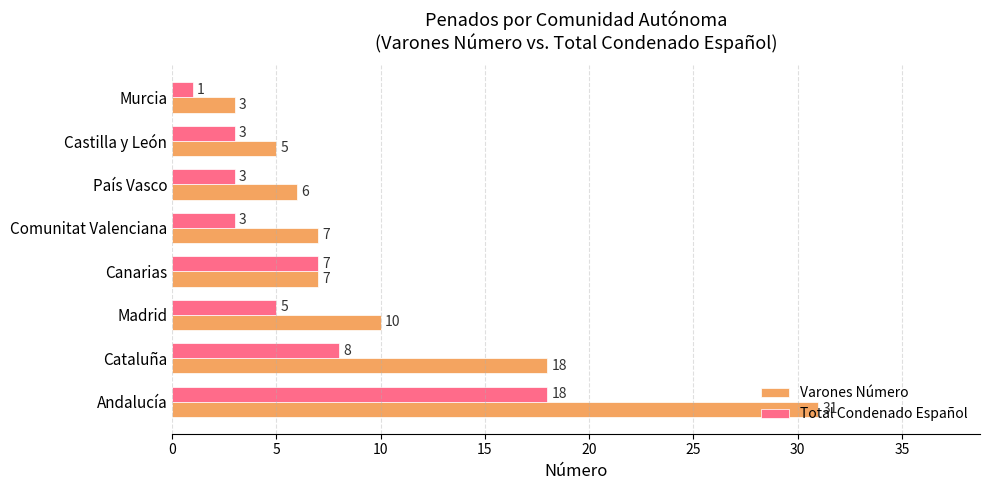

What is the total value across all series at Comunitat Valenciana?

10